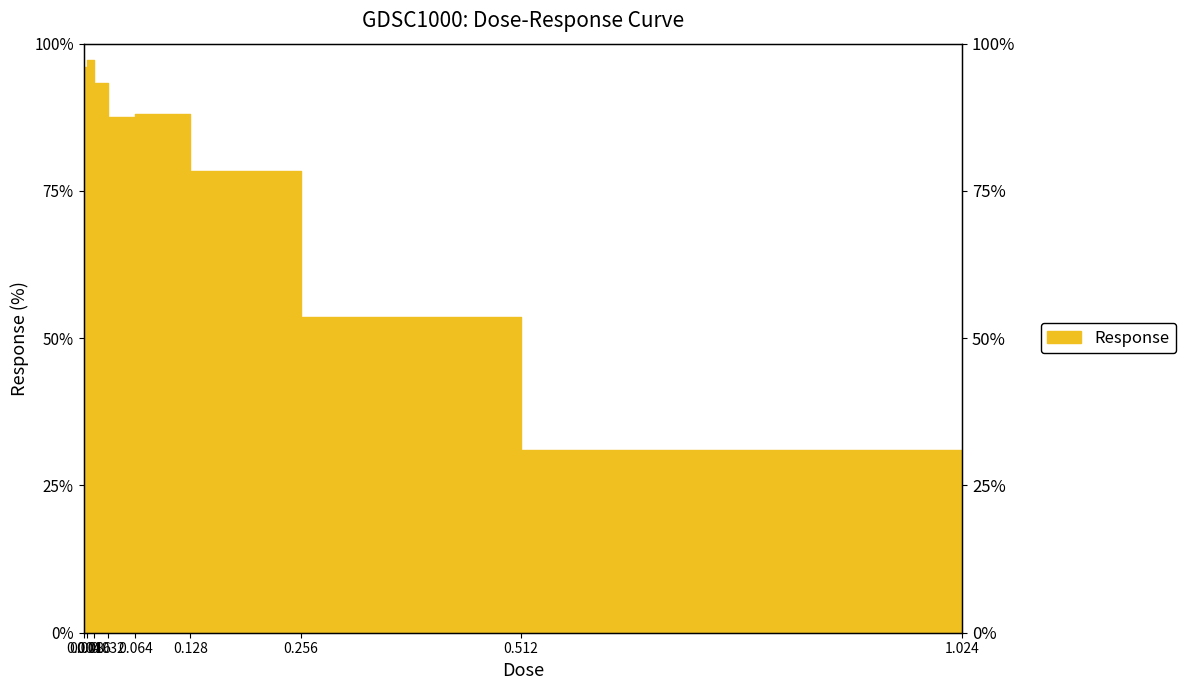

Rank the categories by value from highest to lowest.

0.008, 0.004, 0.016, 0.064, 0.032, 0.128, 0.256, 0.512, 1.024